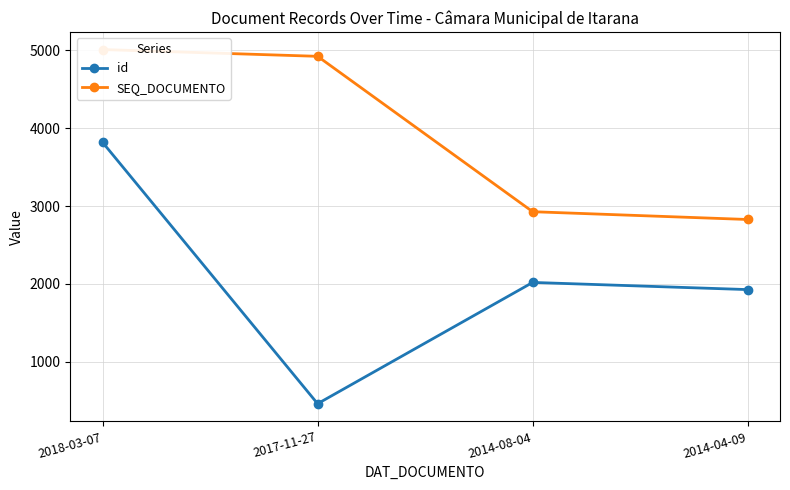

Count the number of categories in the chart.

4